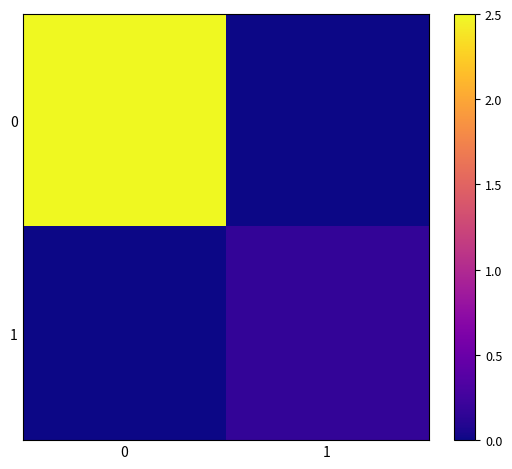

What is the total value across all series at 1?

0.2